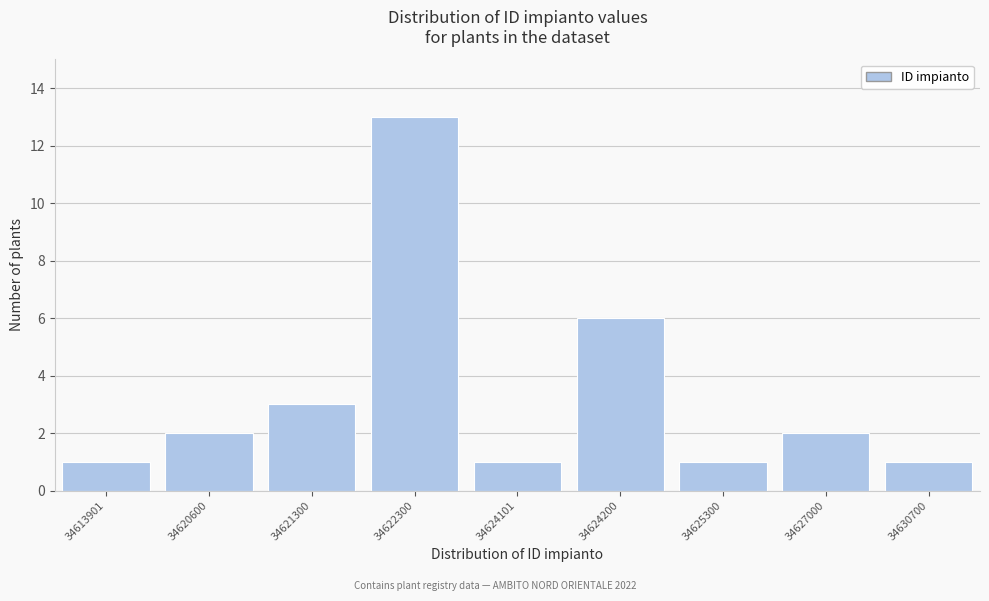

Reading left to right, list all the values displayed in this chart.

1	2	3	13	1	6	1	2	1